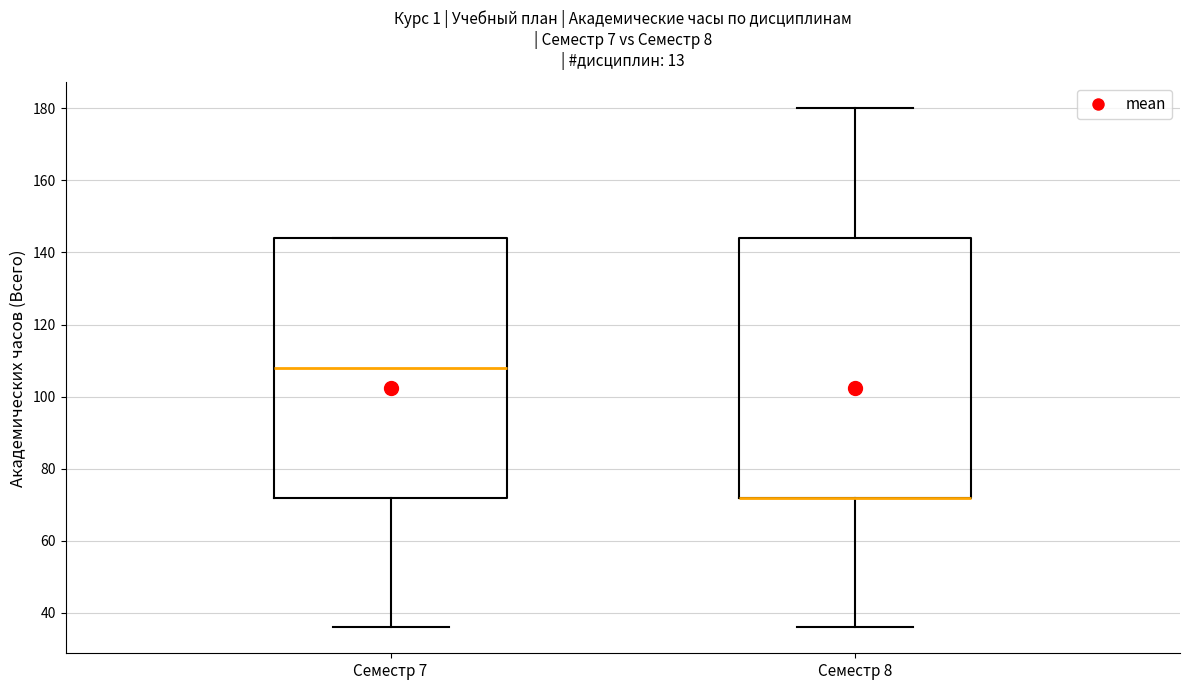

Reading left to right, transcribe this box plot: for each box, give where its median line is, the range the box spans, and where its two whiskers end, as read against the y-axis. The values are not printed on the chart, so give them approximately, as read against the axis.

Семестр 7: median 108, box 72 to 144, whiskers 36 to 144
Семестр 8: median 72 (drawn on the box's lower edge), box 72 to 144, whiskers 36 to 180